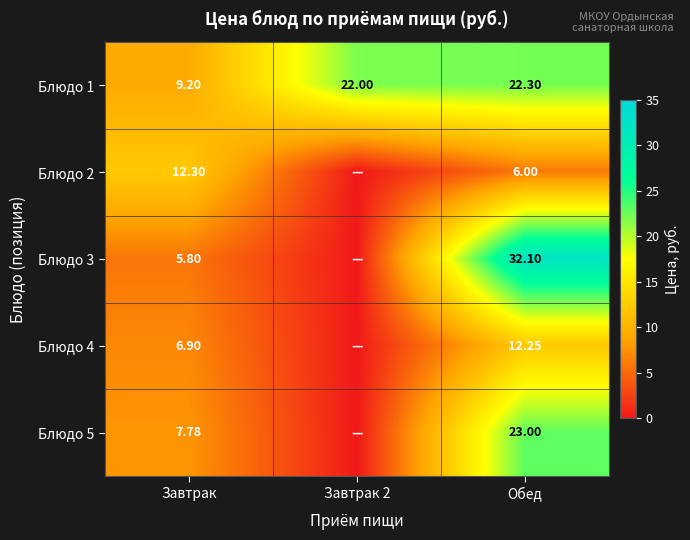

Is the value of Блюдо 1 at Завтрак 2 greater than the value of Блюдо 2 at Обед?

Yes